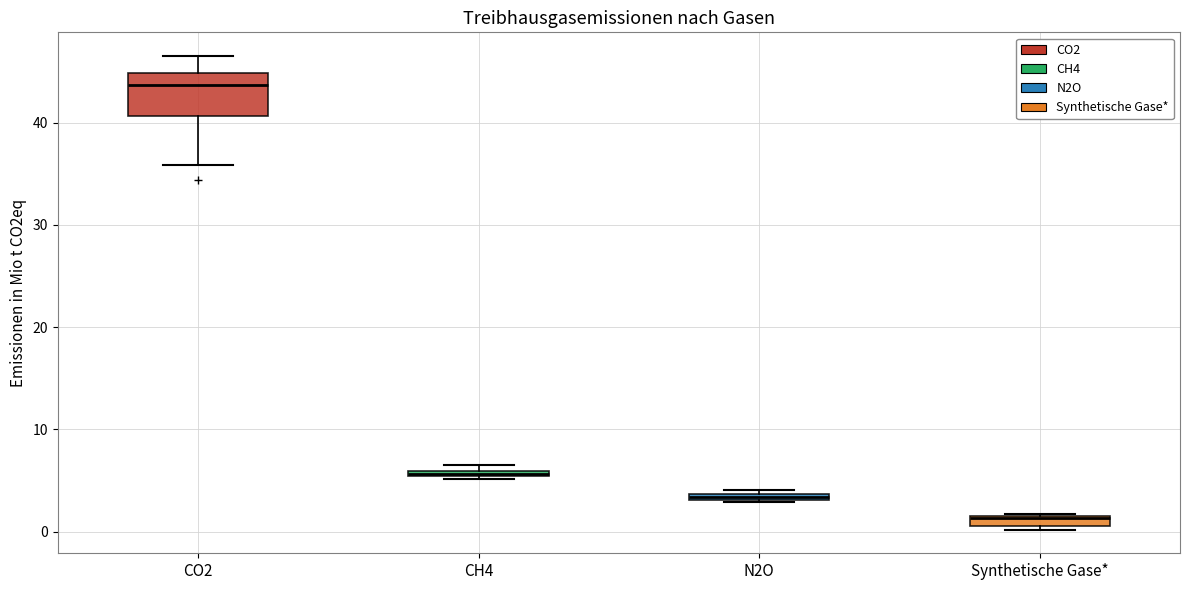

Where does the median line of the box for CO2 sit on the y-axis? The values are not printed on the chart, so give them approximately, as read against the axis.

44